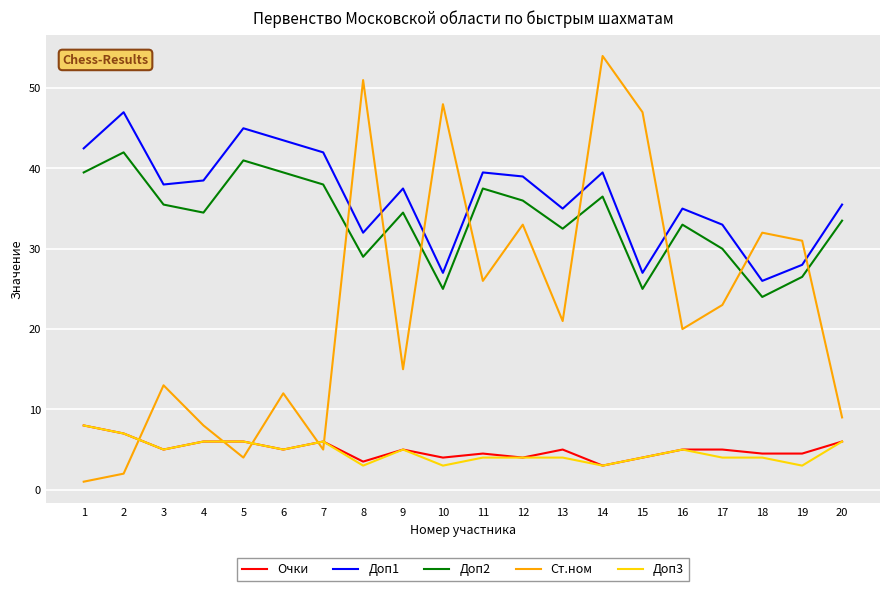

Between 1 and 3, which series saw the biggest shift?

Ст.ном